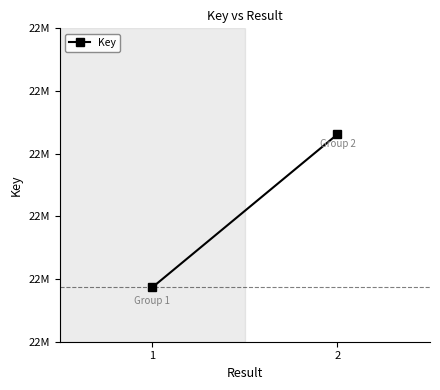

Rank the categories by value from highest to lowest.

2, 1